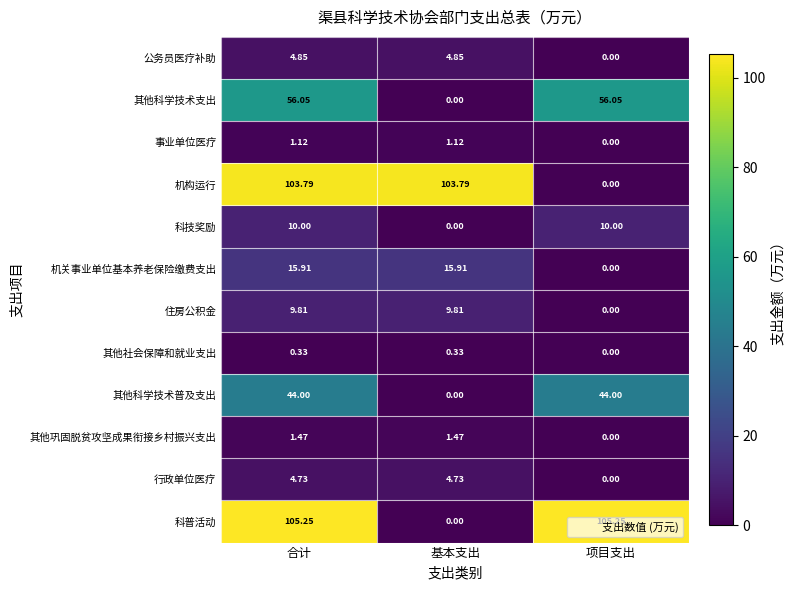

Which series changed the most between 基本支出 and 项目支出?

科普活动